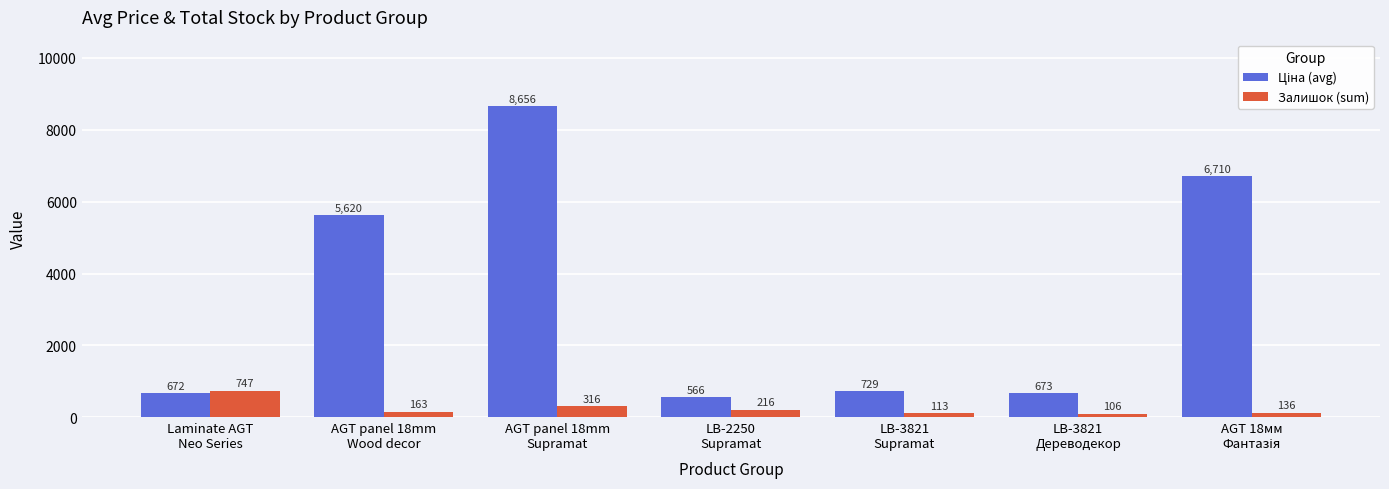

What is the maximum value for Залишок (sum)?

747.0